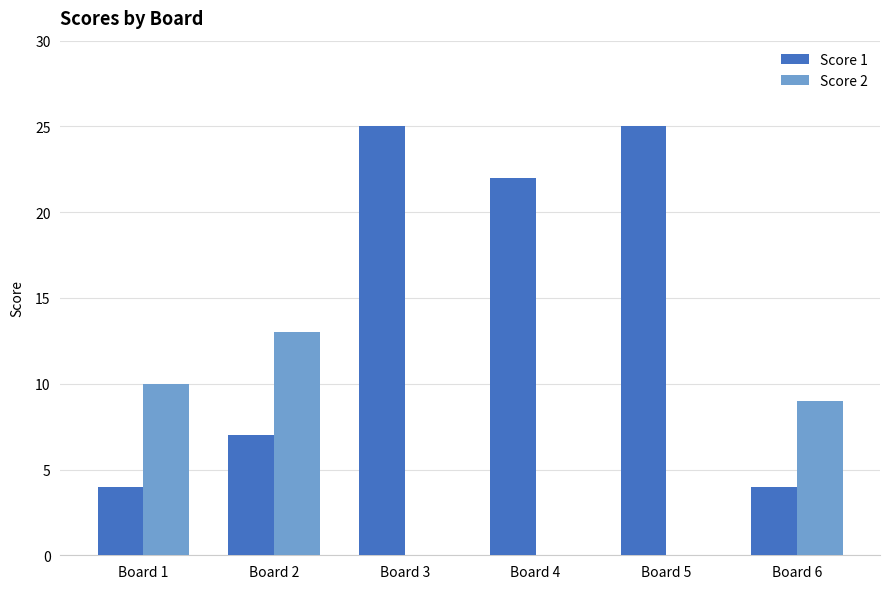

What is the sum of all Score 2 values?

32